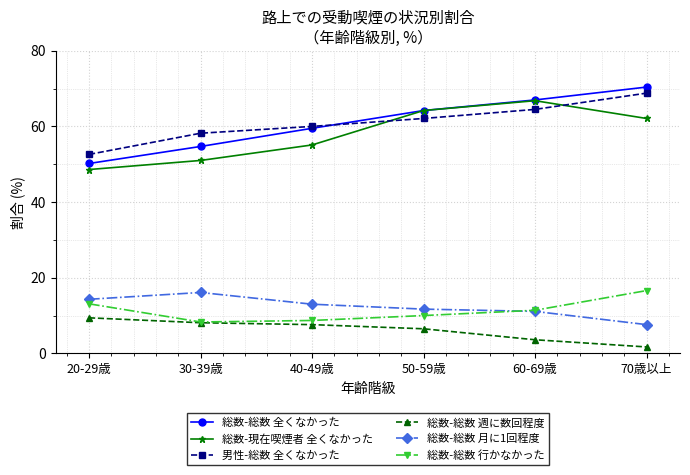

What is the difference between the 総数-総数 全くなかった values at 50-59歳 and 40-49歳?

4.7